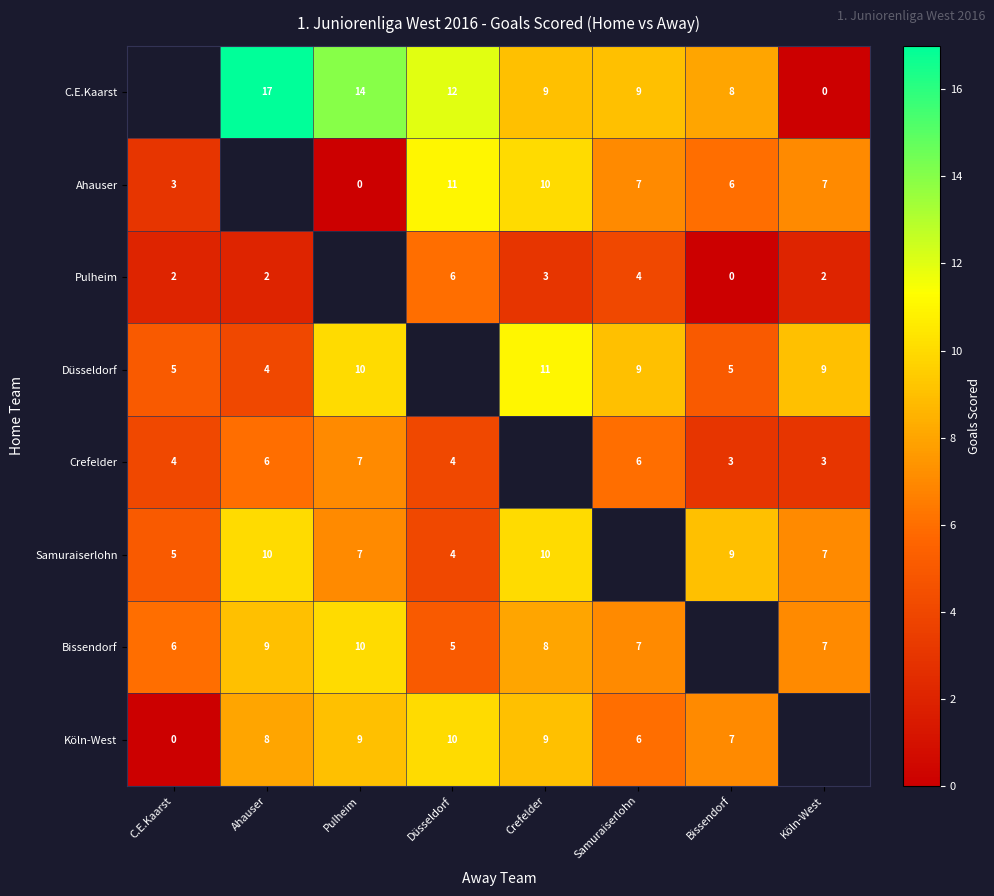

True or false: Pulheim has a value of 1.6 at Crefelder.

False